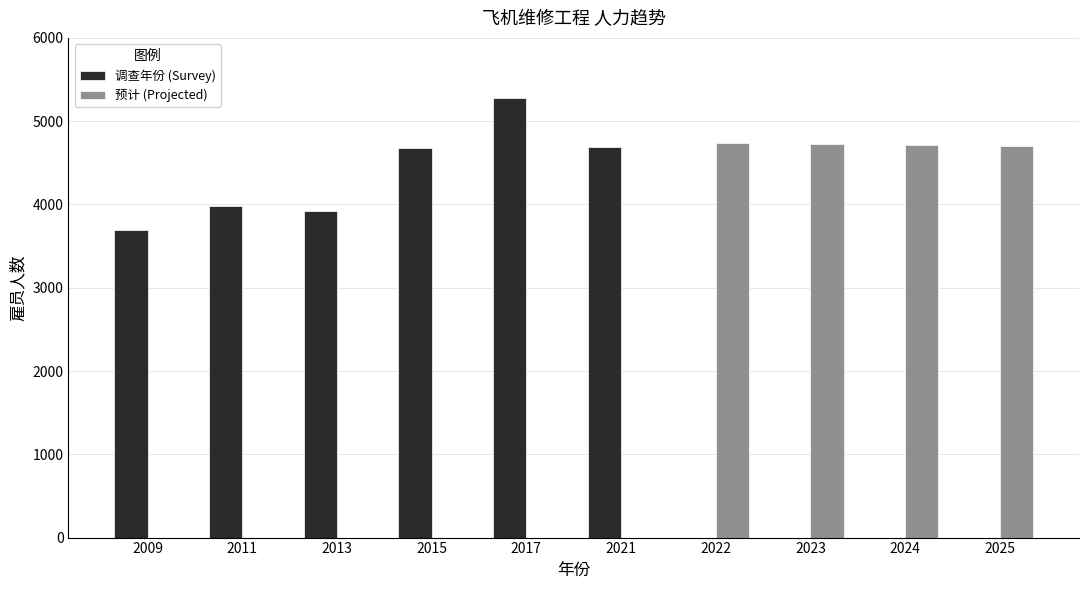

Is it true that 调查年份 (Survey) equals 3697 at 2009?

True